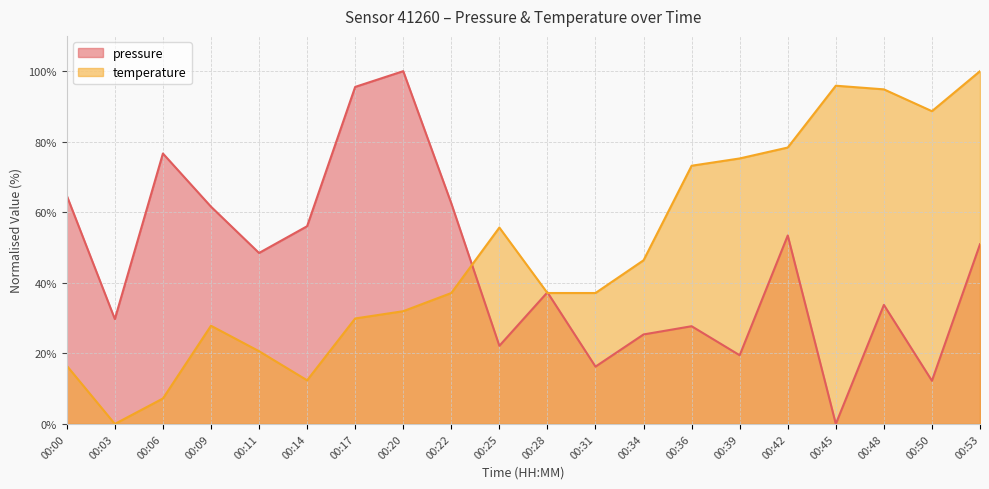

What is the difference between the maximum and minimum values in the temperature series?

100.0